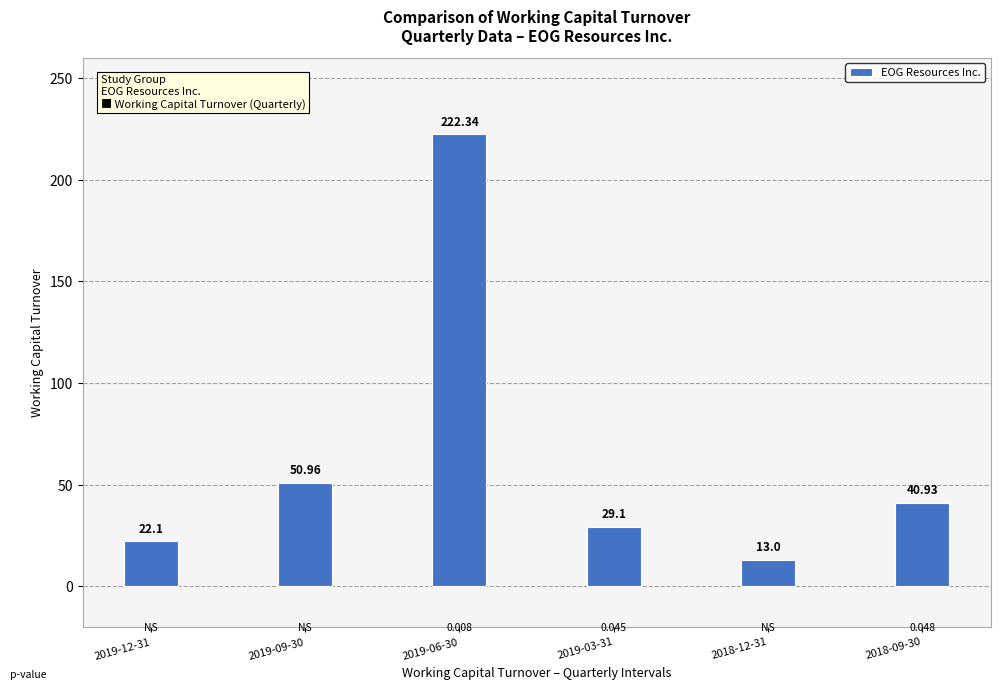

What value does the data have at 2019-03-31?

29.1